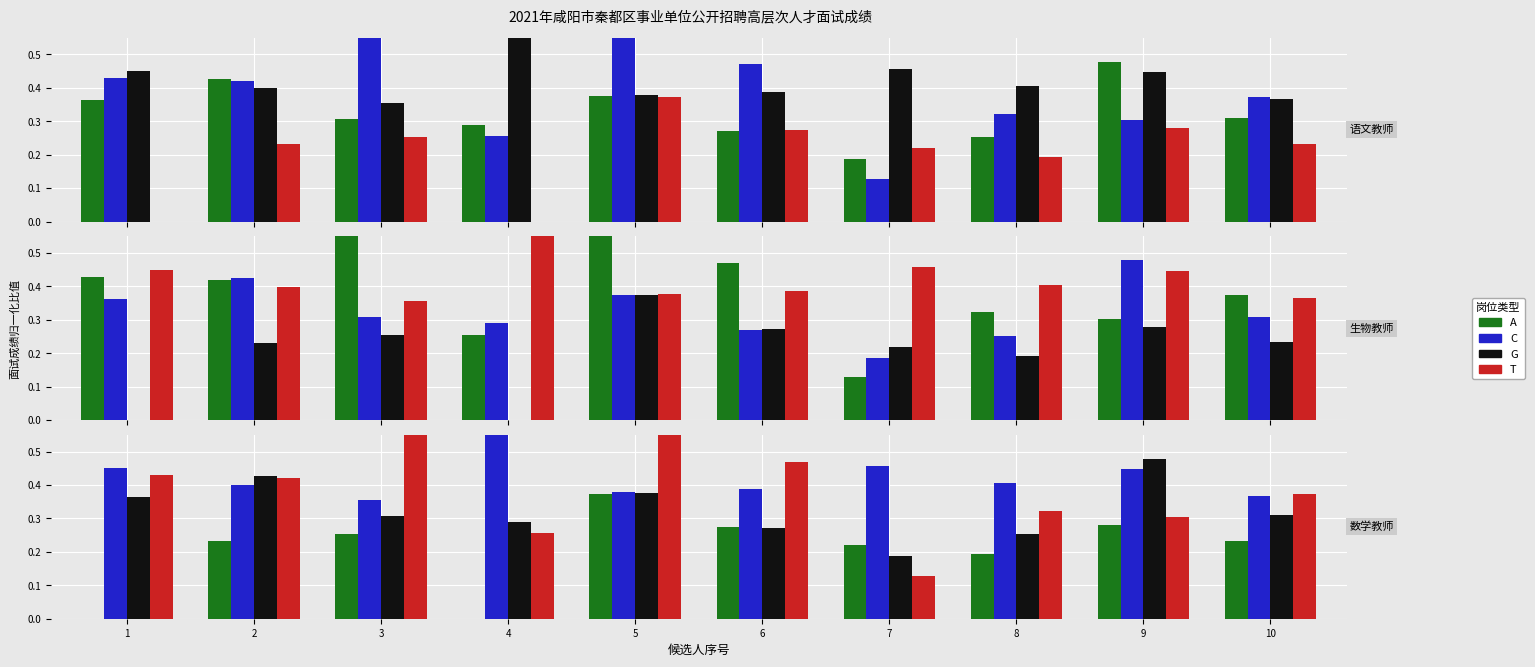

Is the value of C at 7 greater than the value of T at 9?

Yes